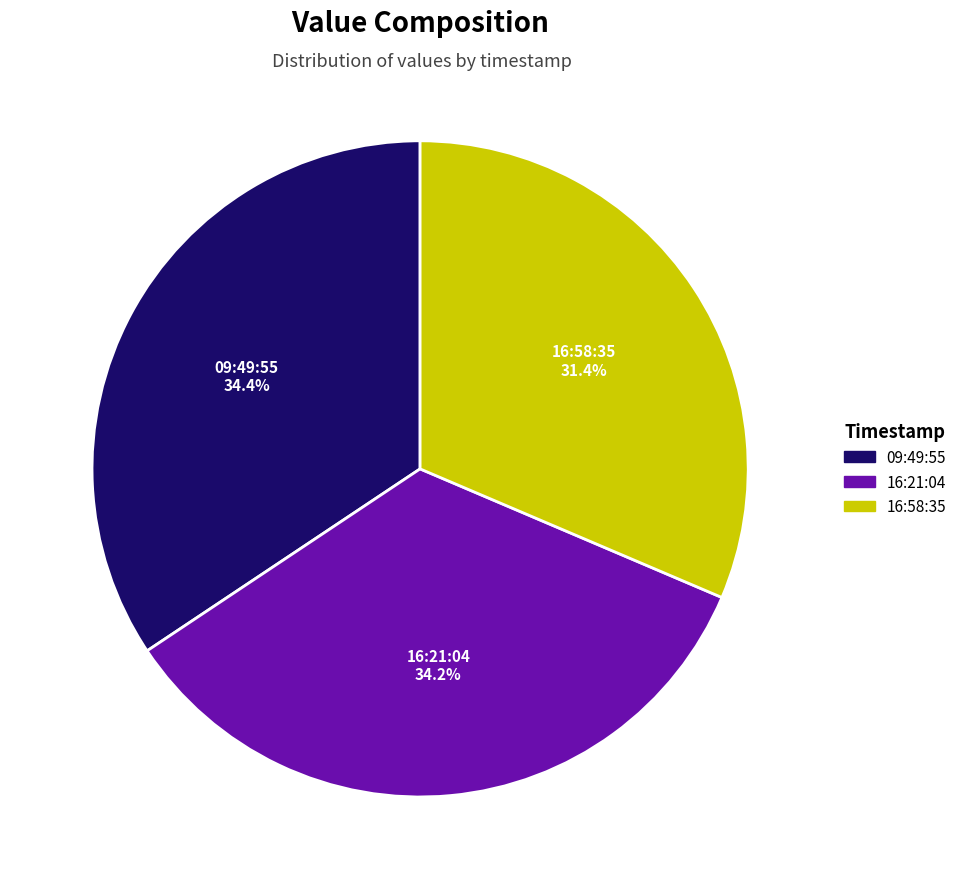

What is the smallest slice in the pie chart?

16:58:35